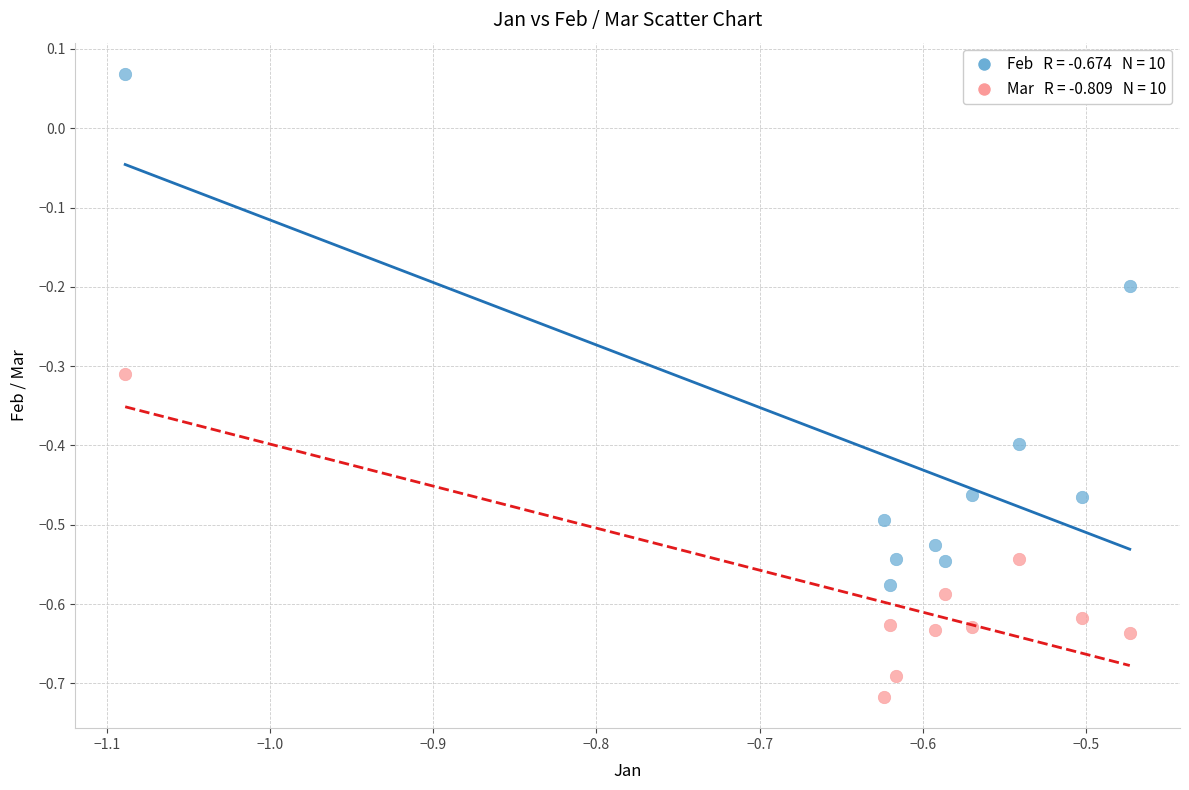

Across all data points, what is the range of X values (max minus min)?

0.6